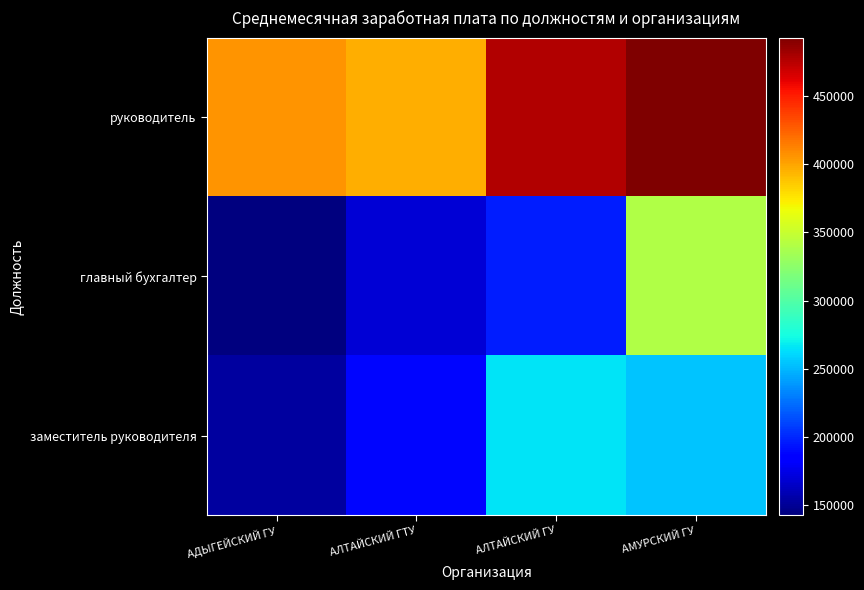

At how many categories does at least one series exceed 397036?

3